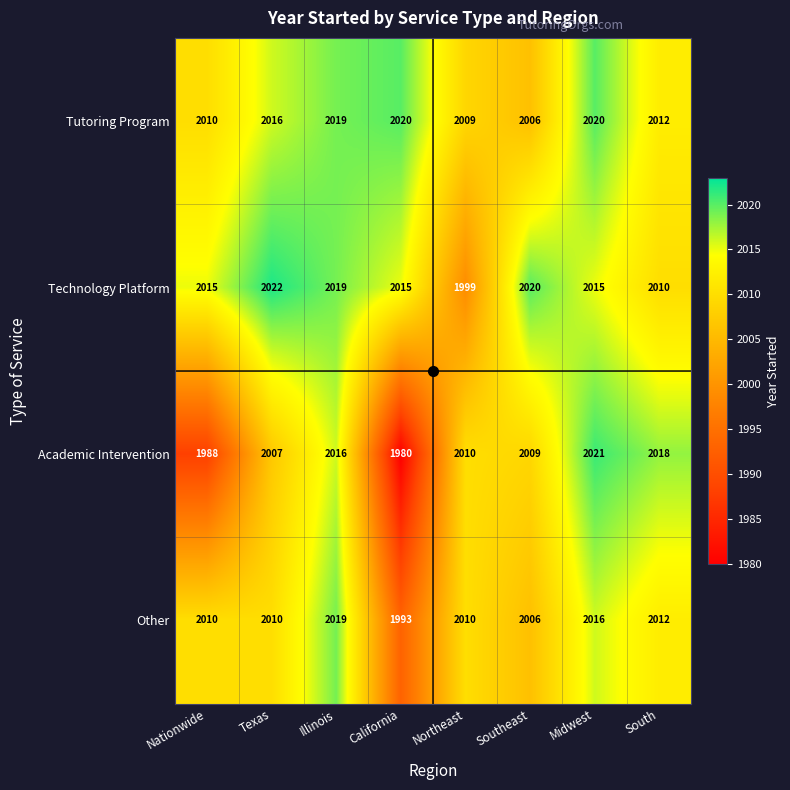

What is the spread (max minus min) of values at Texas?

15